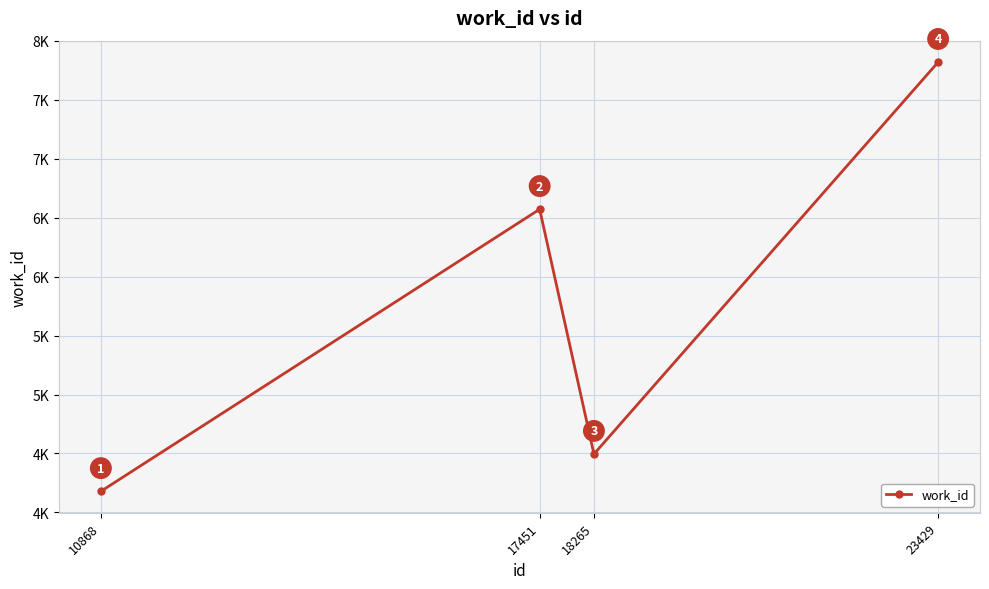

Where does the data first go above 6572?

23429